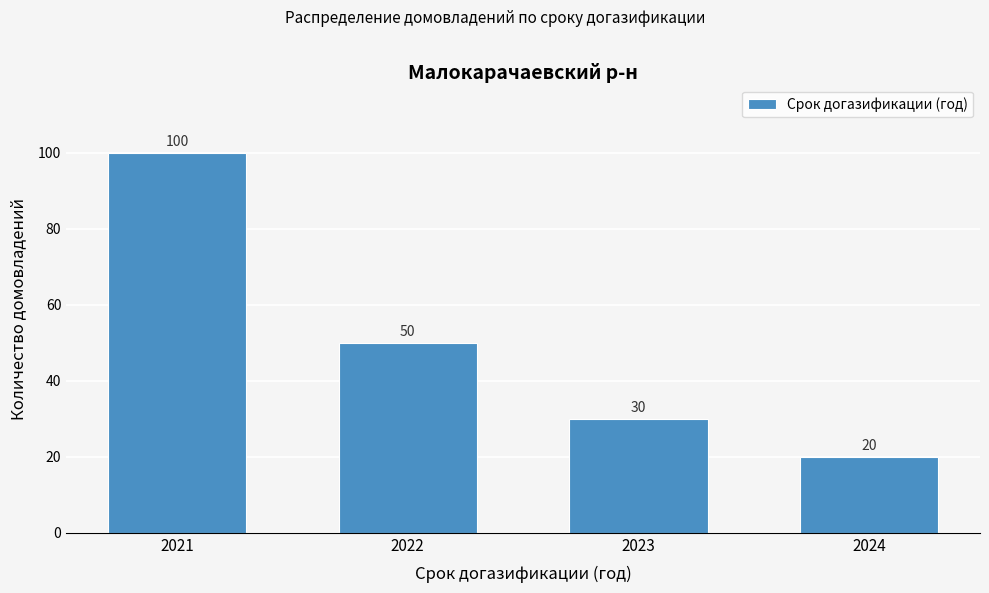

Reading left to right, list all the values displayed in this chart.

2021=100	2022=50	2023=30	2024=20